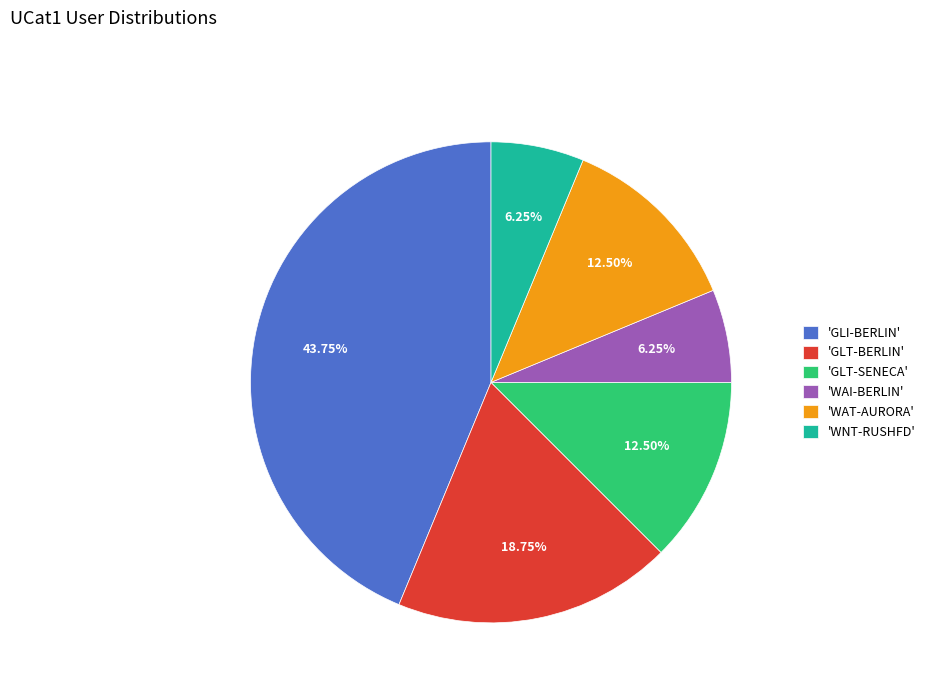

Is there any slice that represents more than half of the pie?

No